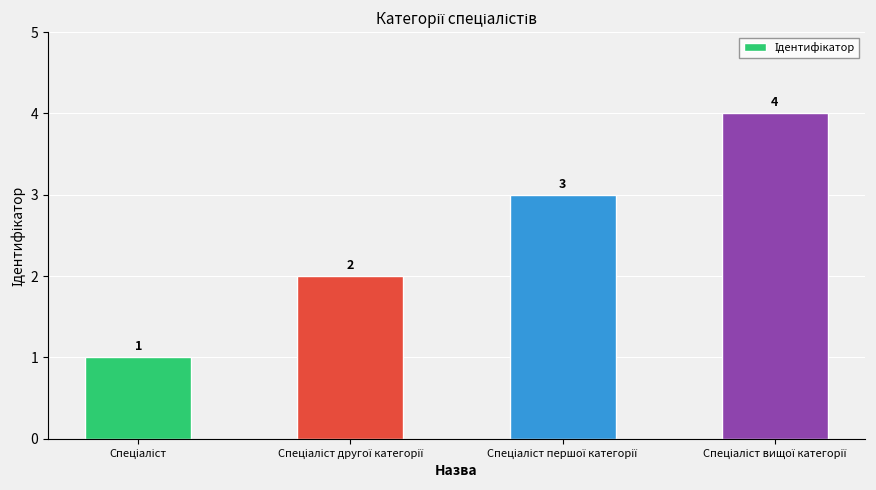

What is the value of the 4th bar from the left?

4